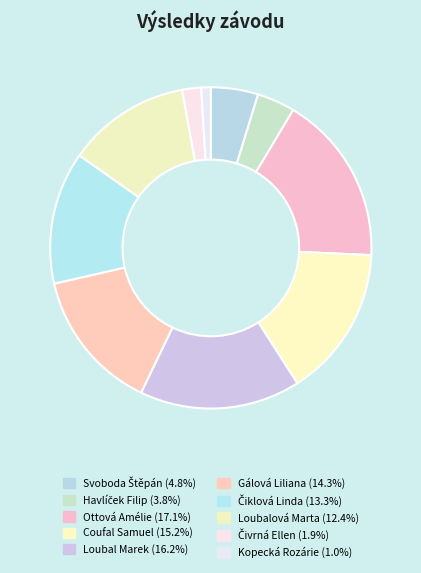

To the nearest percent, what portion does Čivrná Ellen represent?

2%